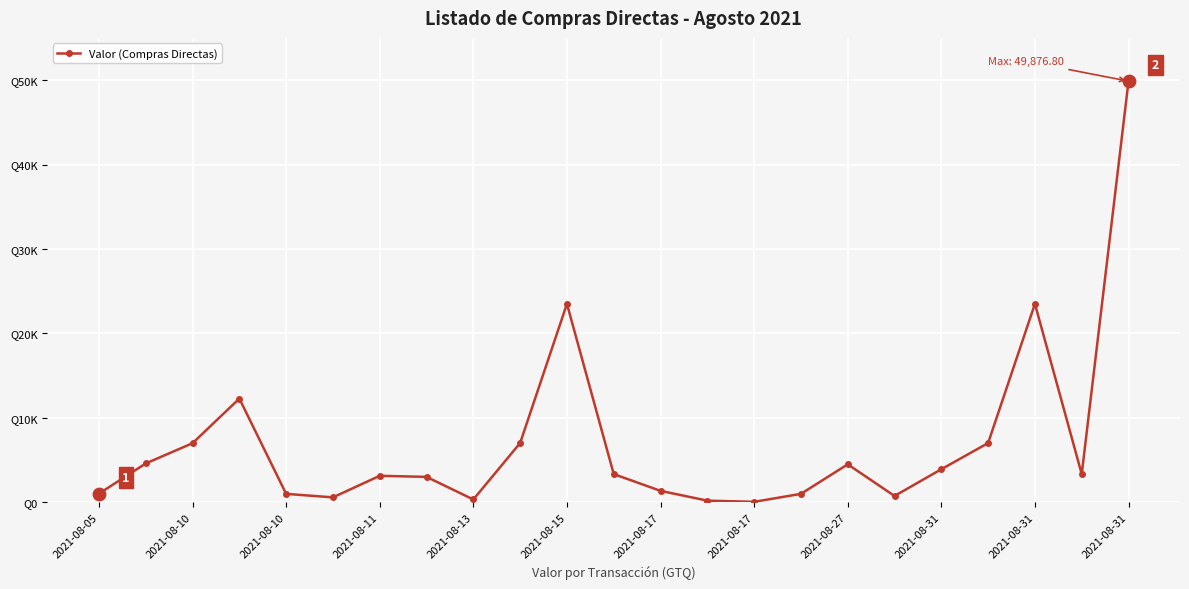

Does the chart have visible grid lines?

Yes